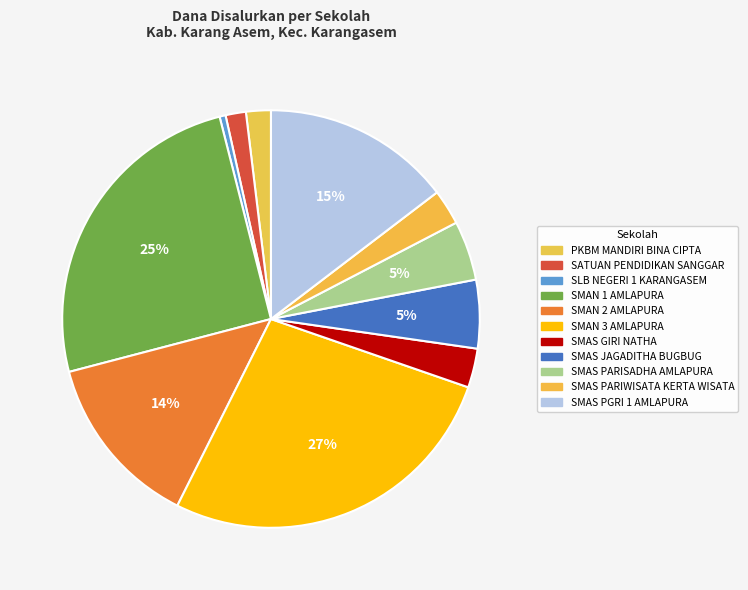

What percentage is the SMAS GIRI NATHA slice, to the nearest percent?

3%